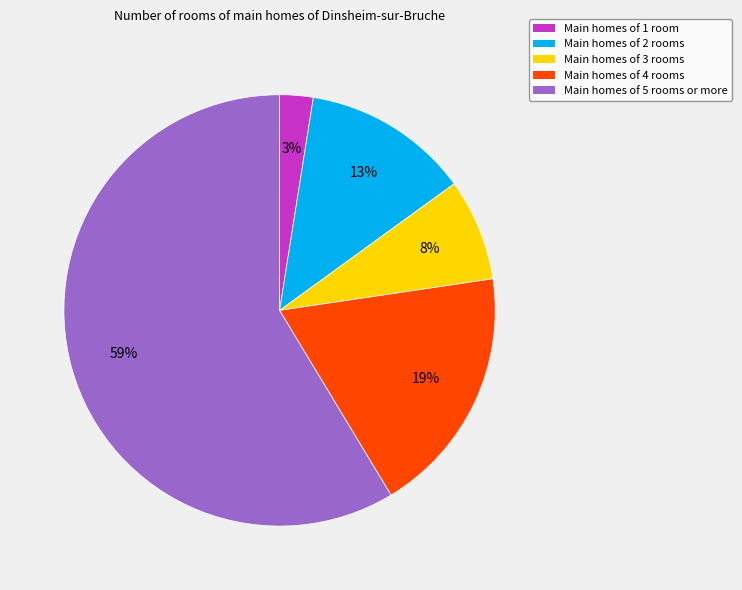

What is the largest slice in the pie chart?

Main homes of 5 rooms or more